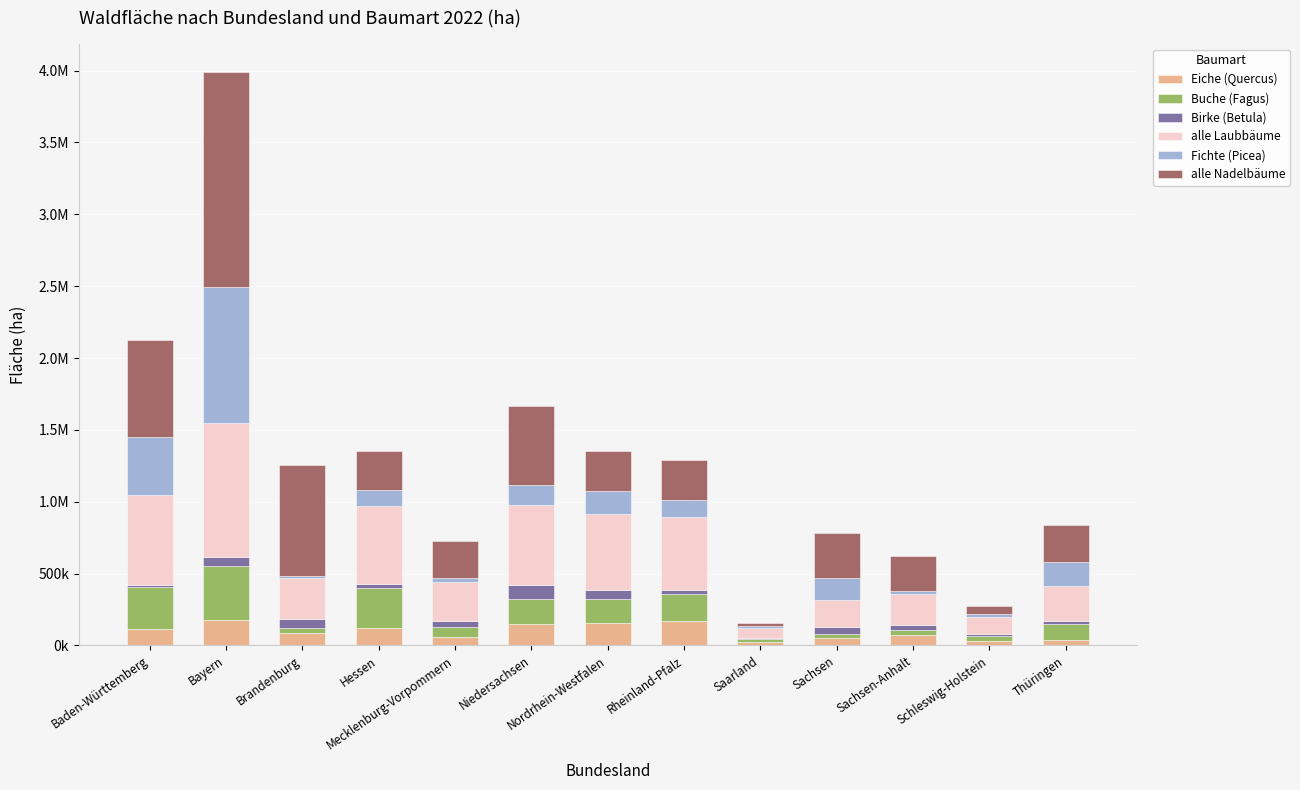

What is the sum of all Buche (Fagus) values?

1811959.7